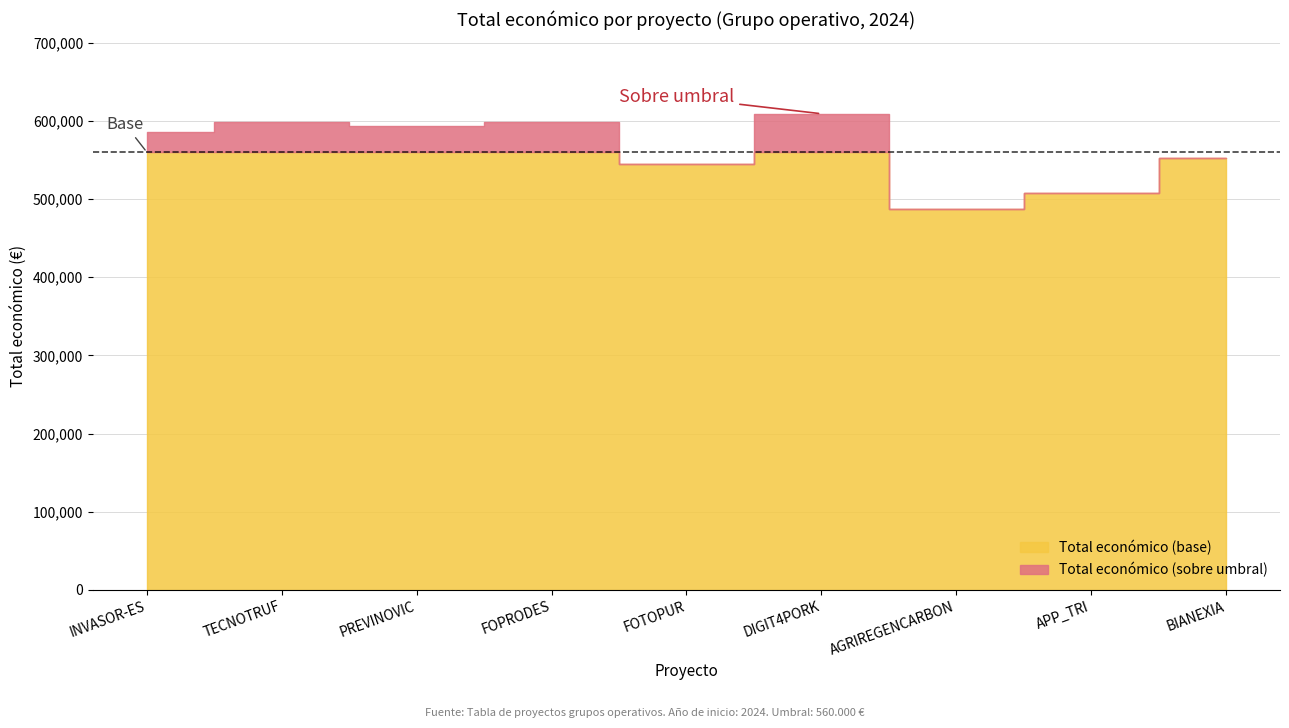

How many interior local peaks does the Total económico series have?

3